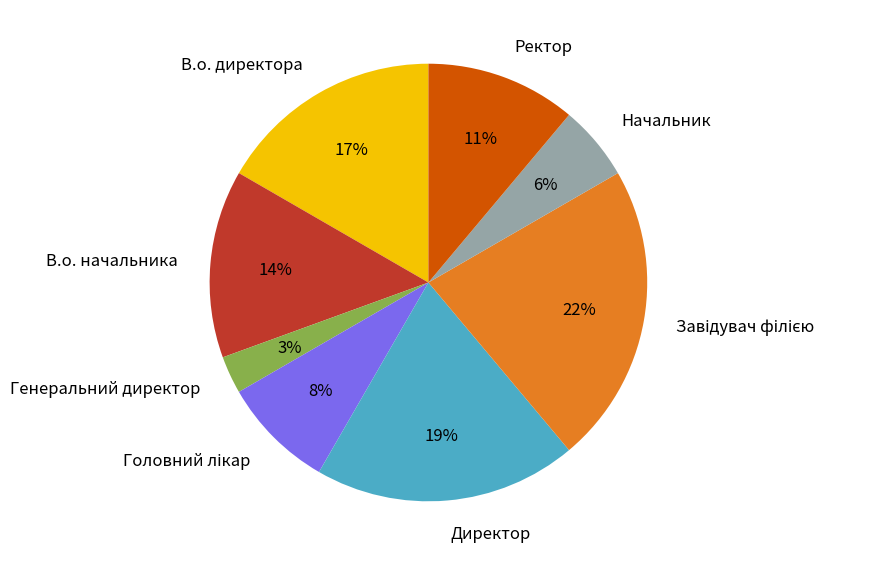

Is there a majority slice in this chart?

No